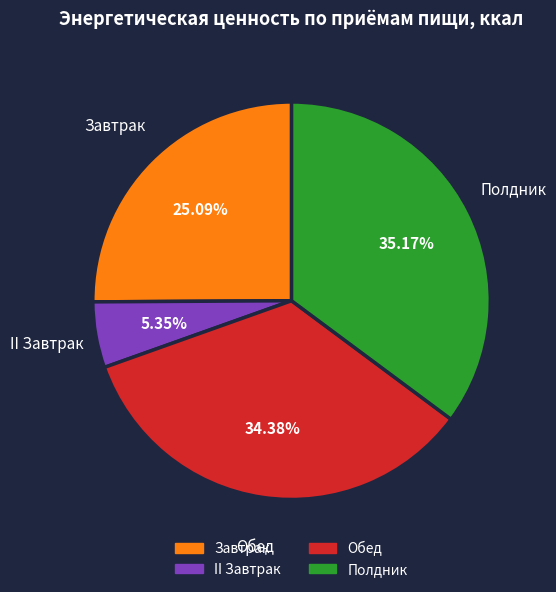

To the nearest percent, what is the combined percentage of II Завтрак and Полдник?

41%